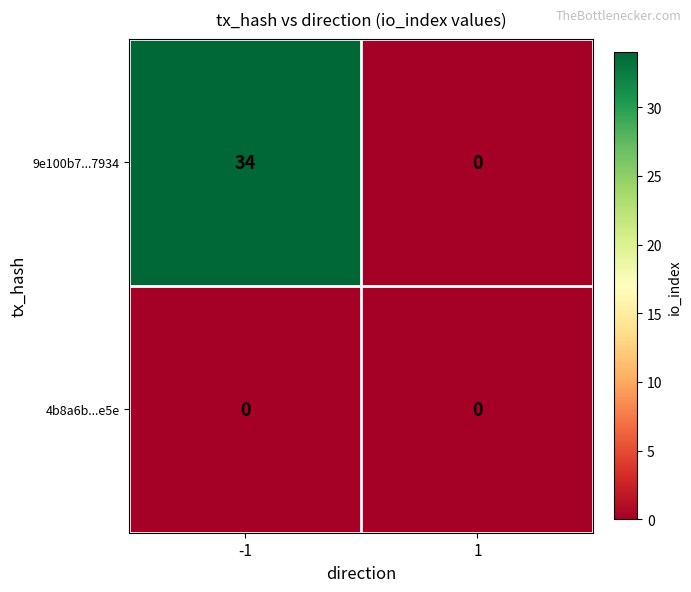

Rank the series by their average value, from lowest to highest.

4b8a6b...e5e, 9e100b7...7934